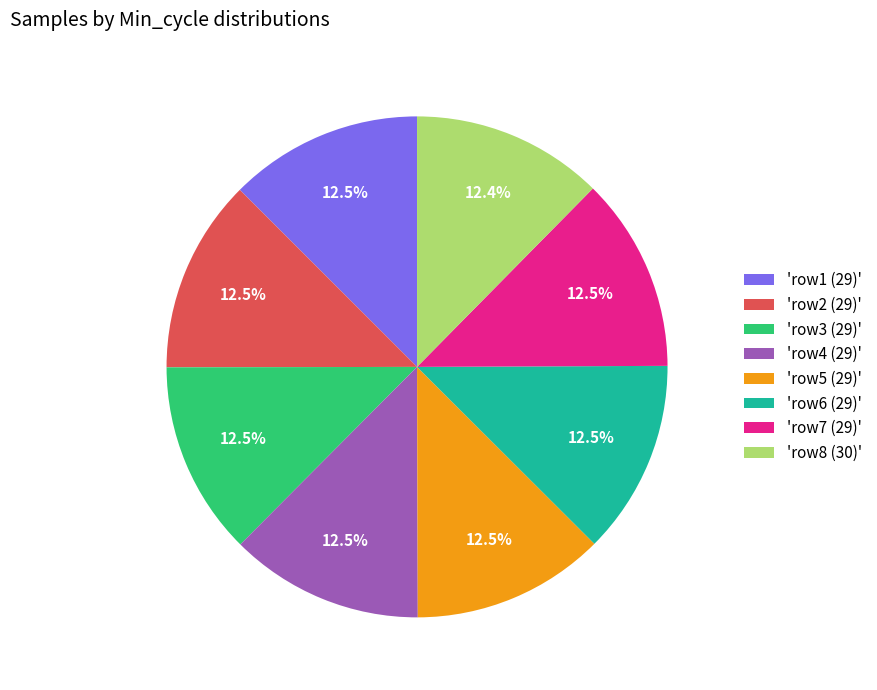

What percentage is NOT represented by 'row2 (29)'?

87.5%